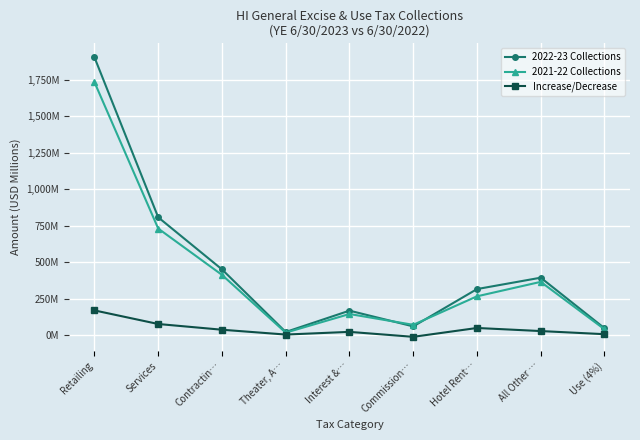

Reading left to right, what are all the values shown in this chart?

2022-23 Collections: 1902.2	807.1	450.7	22.3	168.2	60.5	316.0	393.9	47.9
2021-22 Collections: 1732.3	730.3	413.1	17.6	145.2	71.4	266.3	365.3	40.7
Increase/Decrease: 169.9	76.9	37.6	4.7	23.0	-10.9	49.6	28.6	7.2